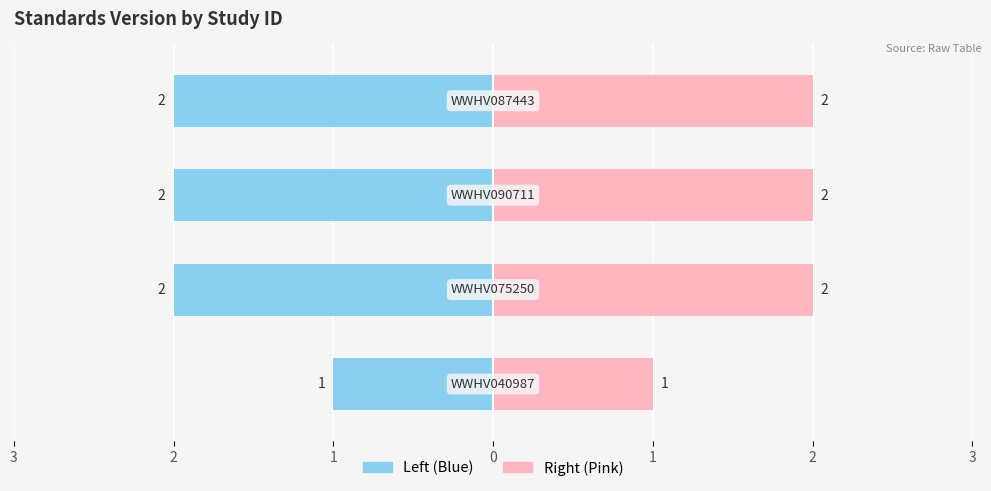

List the labels in order of value, smallest first.

WWHV040987, WWHV075250, WWHV090711, WWHV087443